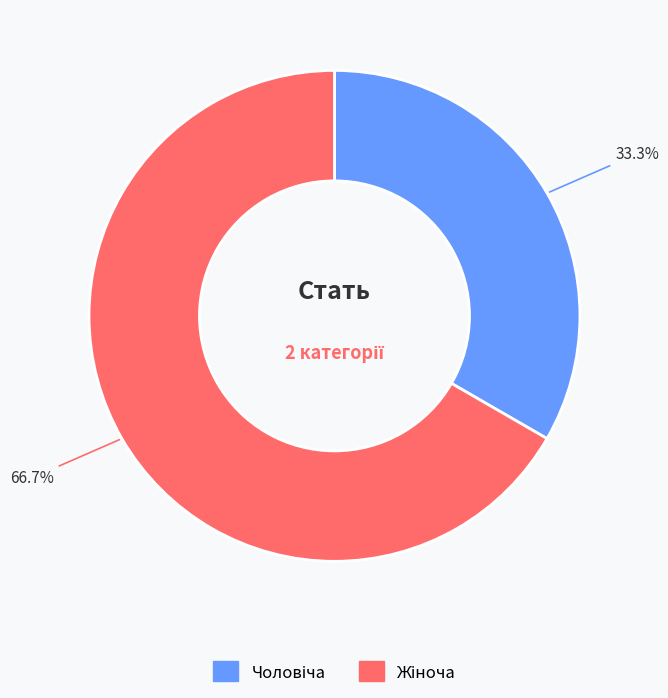

Is there any slice that represents more than half of the pie?

Yes